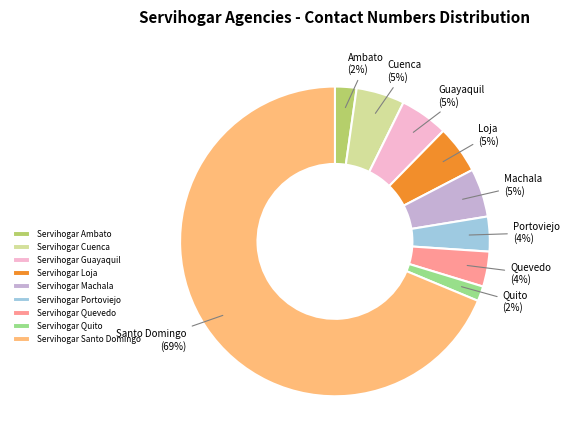

To the nearest percent, what percentage of the pie is Servihogar Cuenca?

5%